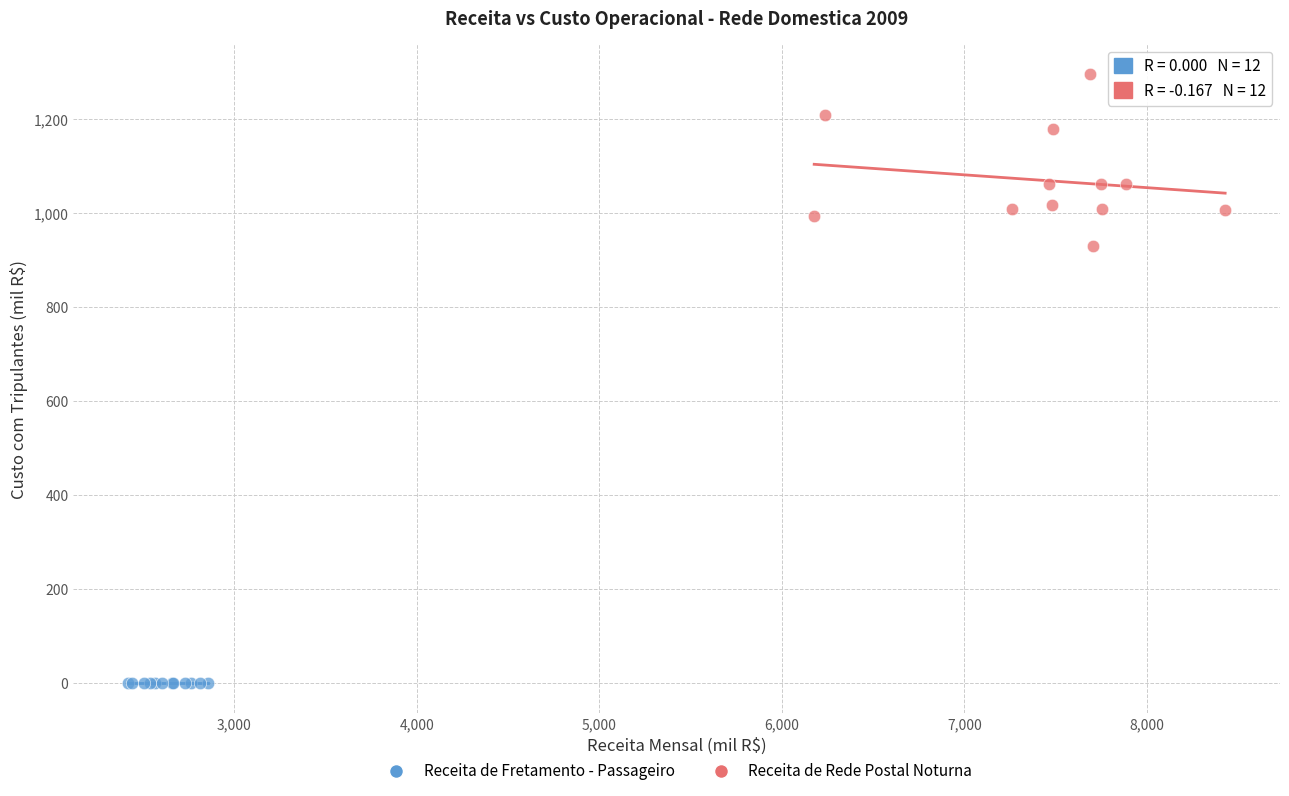

Which series contains the highest Y value?

Receita de Rede Postal Noturna